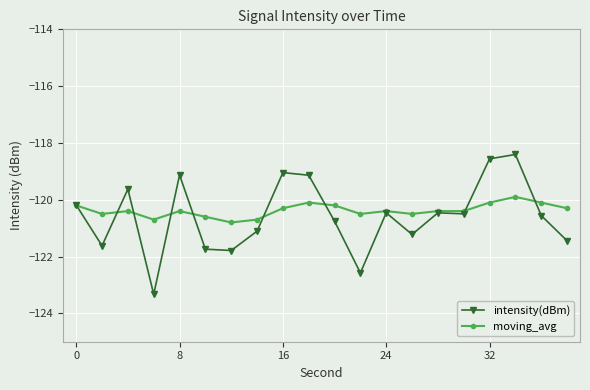

True or false: intensity(dBm) has more than 2 interior local peaks.

True